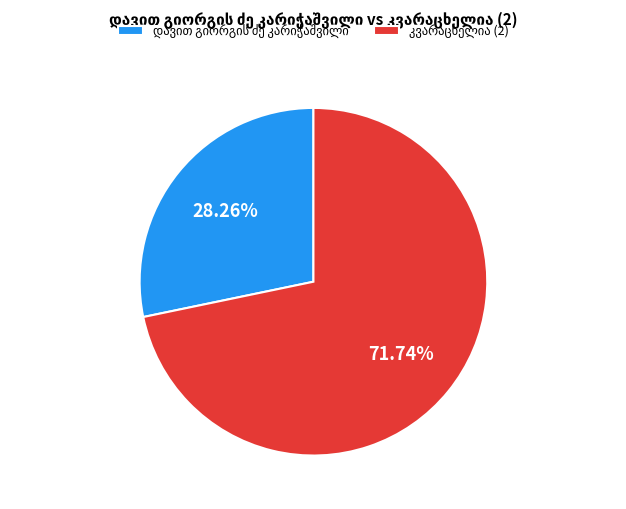

Does any single category account for the majority?

Yes